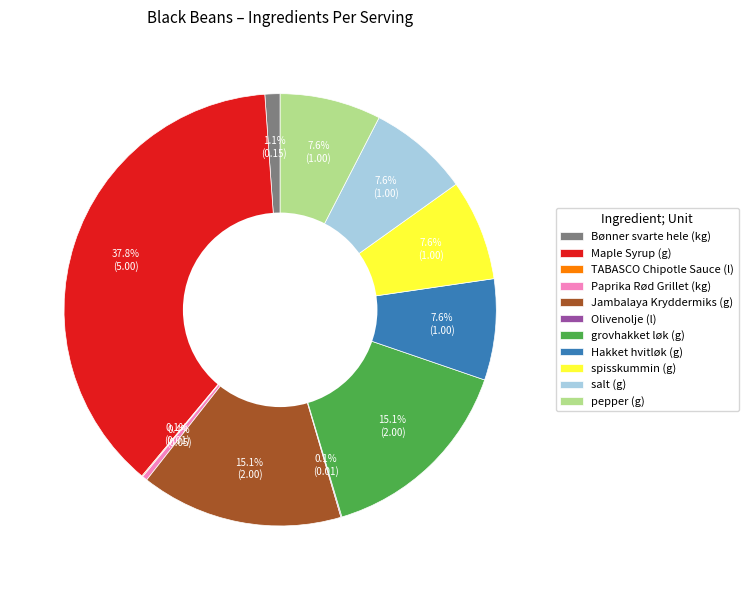

Combined, do Jambalaya Kryddermiks (g) and Paprika Rød Grillet (kg) account for over 50%?

No